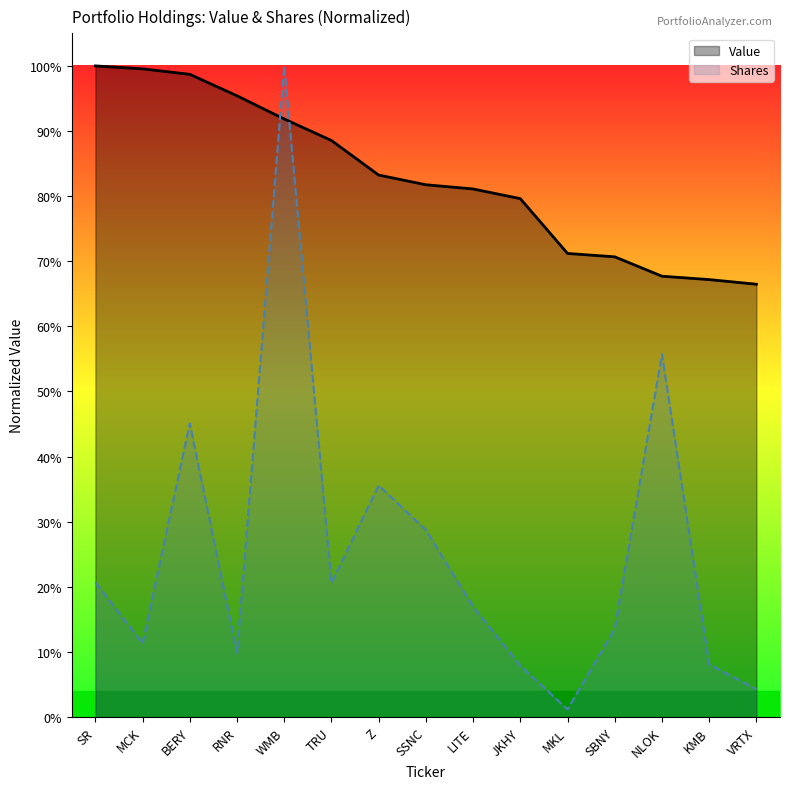

True or false: Shares has more than 1 interior local peaks.

True